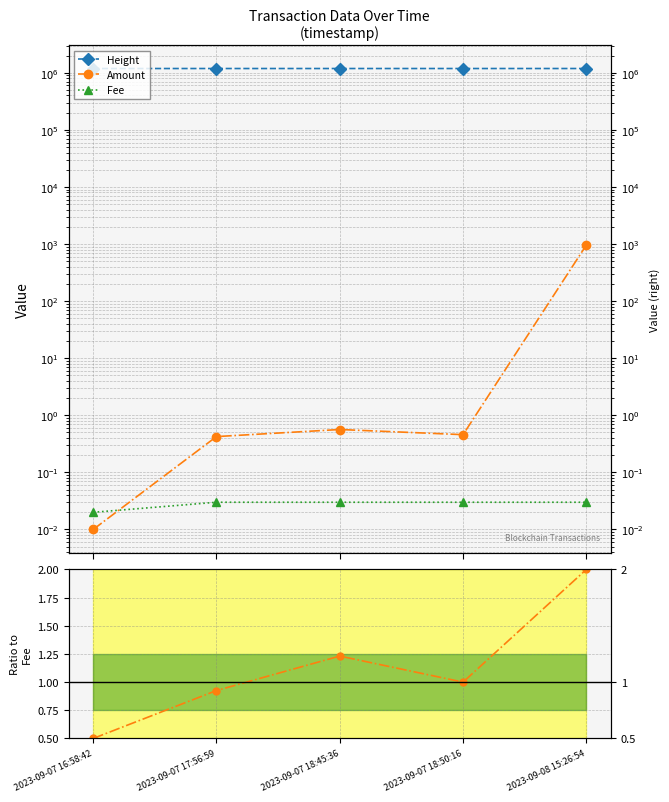

Which has a higher value, 2023-09-07 17:56:59 or 2023-09-07 16:58:42?

2023-09-07 17:56:59